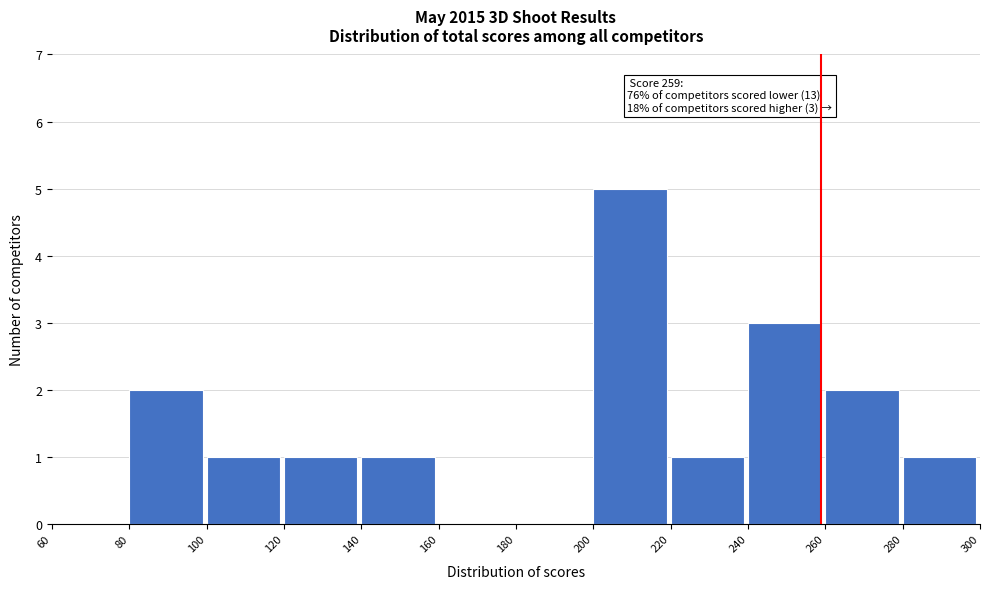

Which range on the x-axis has the tallest bar?

200 to 220